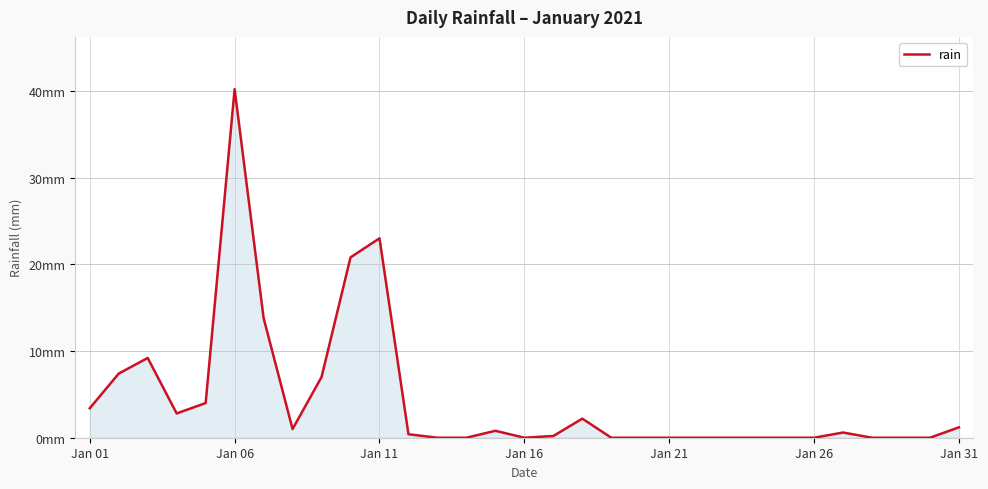

Is this an area chart (filled region under the line)?

Yes